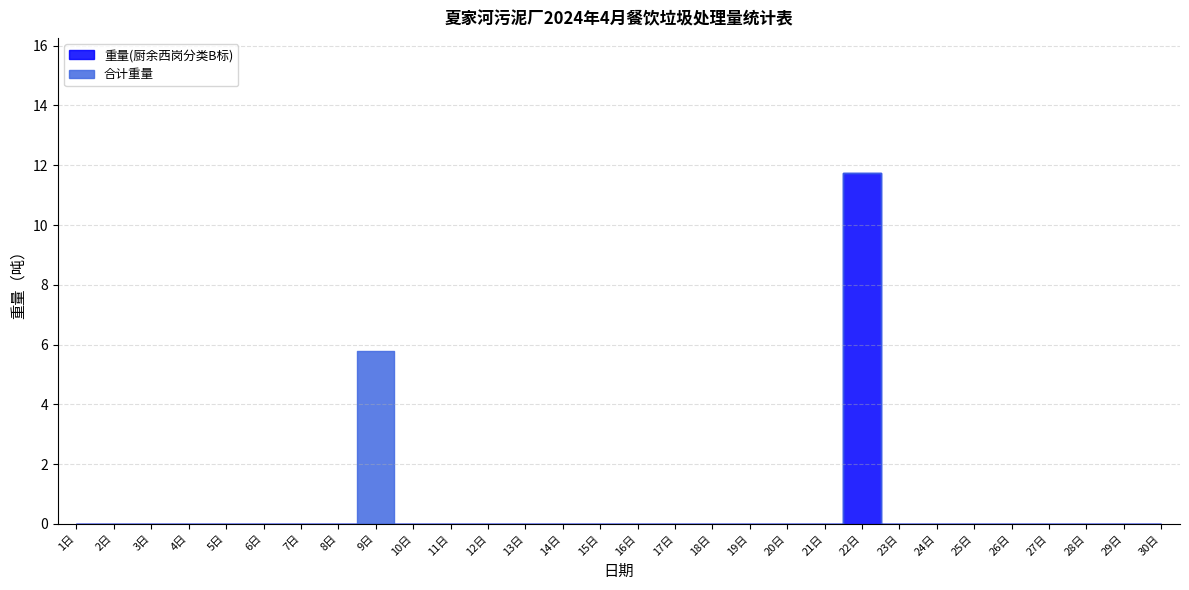

Where is the first local maximum for 合计重量?

9日